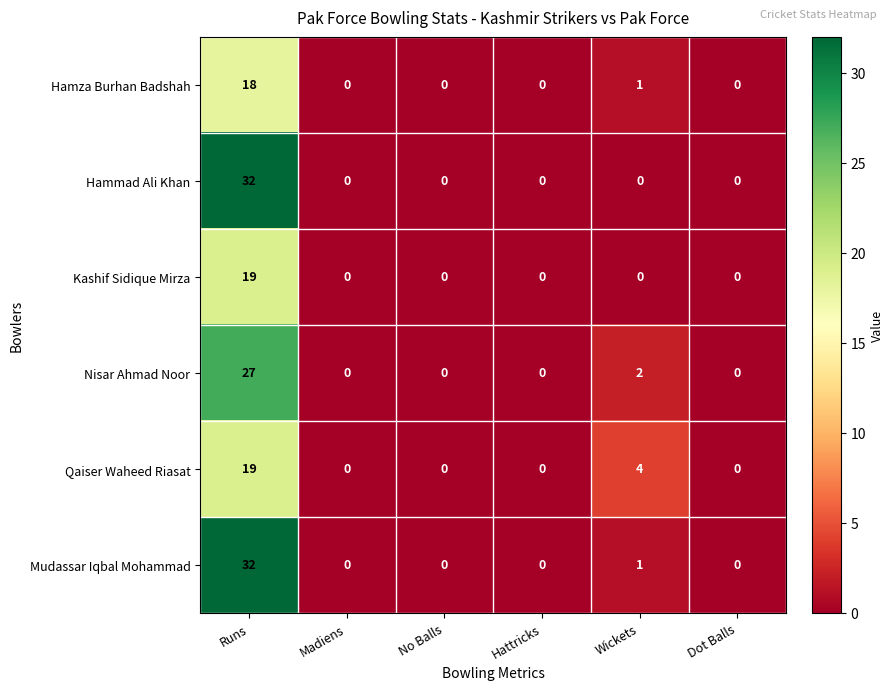

Is it true that Hamza Burhan Badshah equals 0 at No Balls?

True